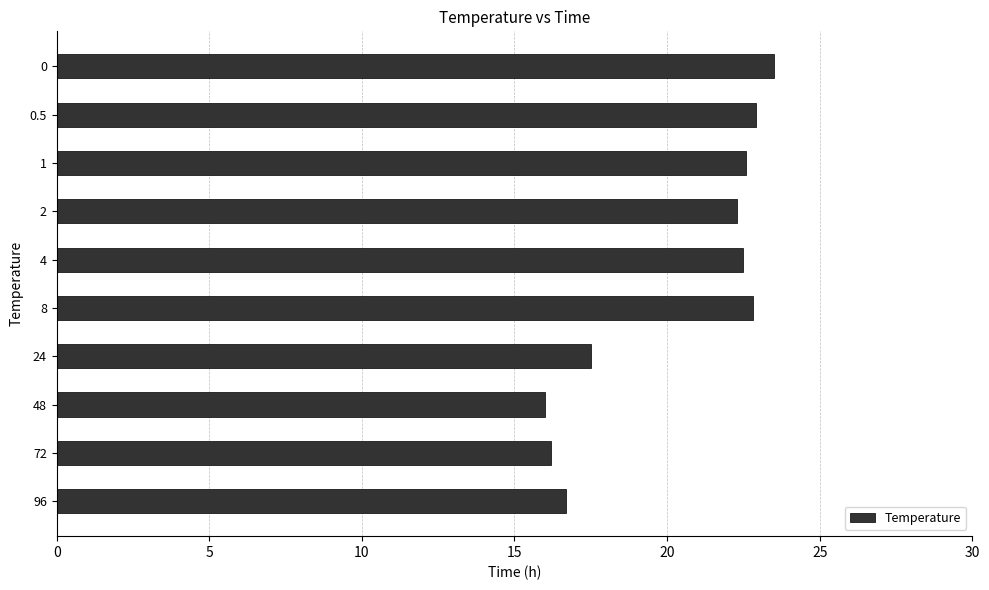

What is the greatest value displayed?

23.5